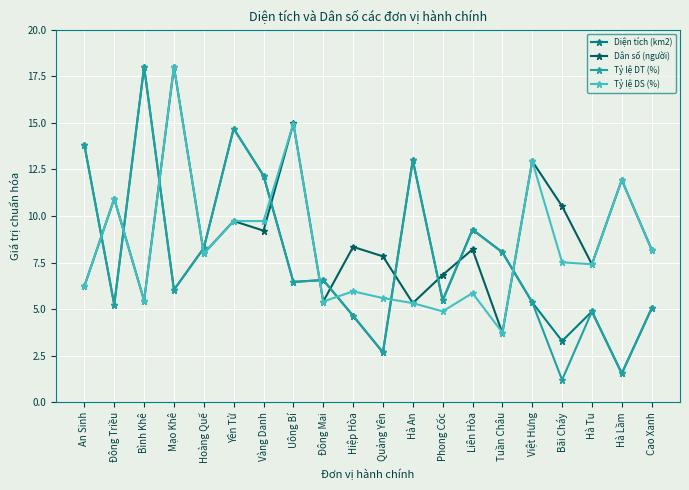

Which series has the largest total across all categories?

Dân số (người)